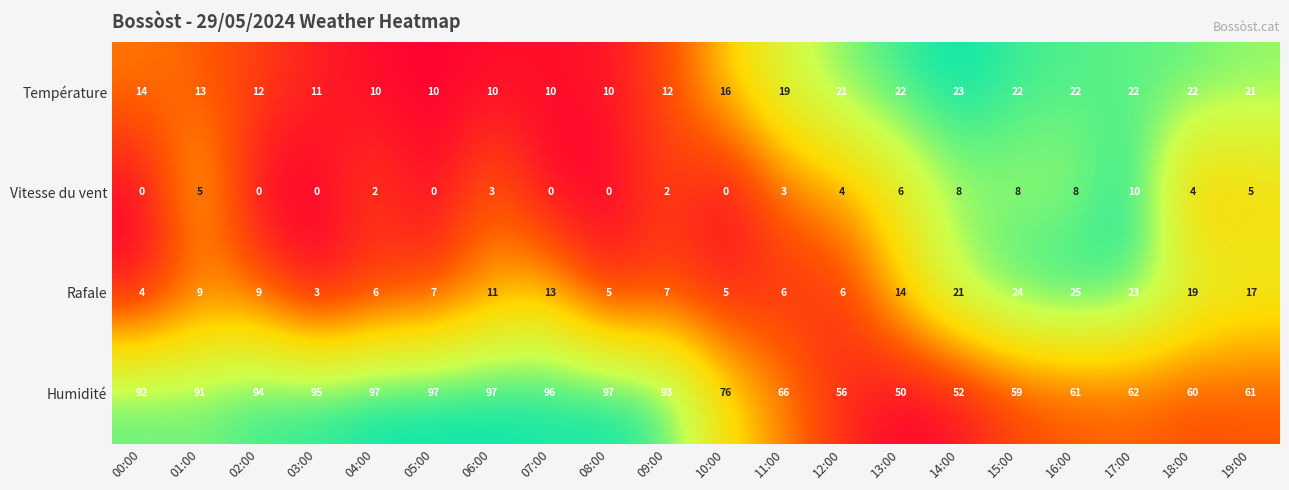

List the series in order of their peak value, highest first.

Humidité, Rafale, Température, Vitesse du vent